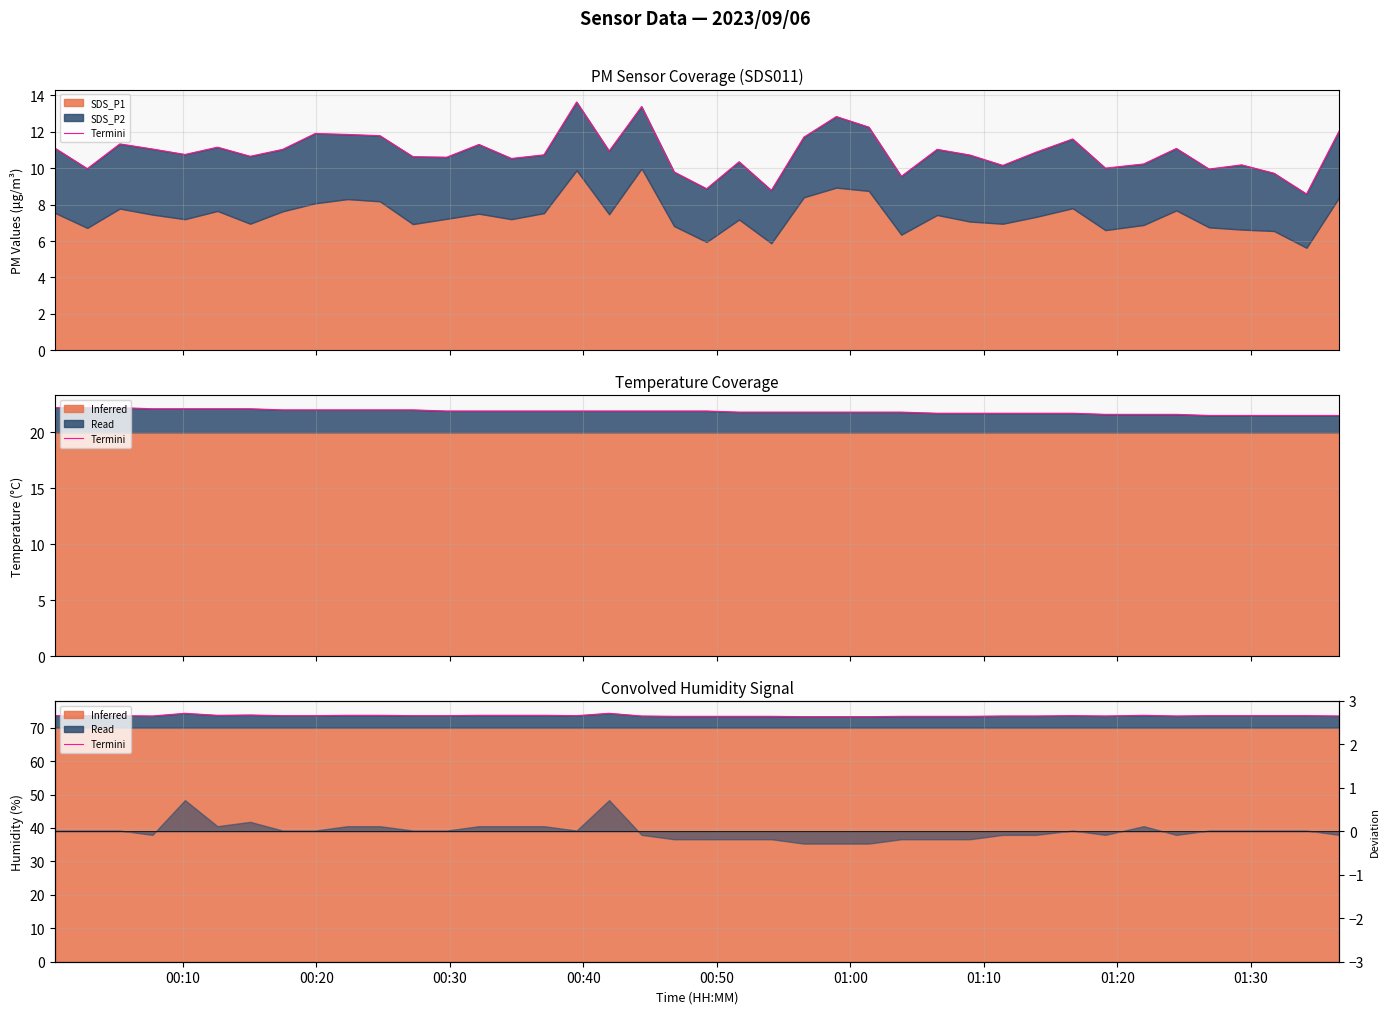

How many interior local valleys (lower than both neighbors) does the data have?

5